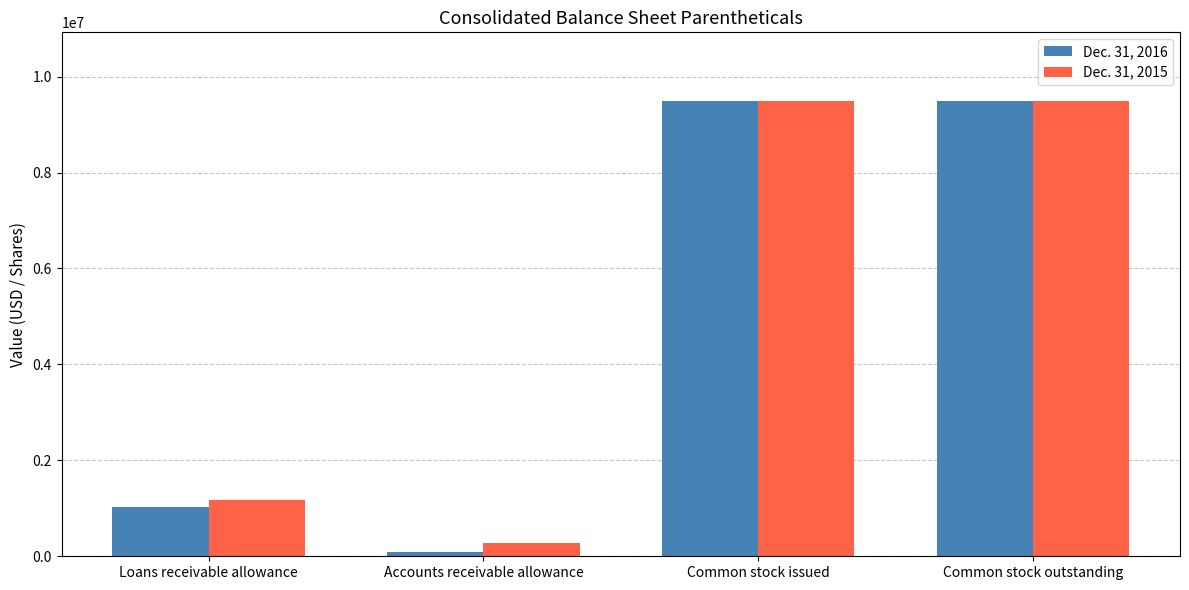

List the series in order of their peak value, highest first.

Dec. 31, 2016, Dec. 31, 2015